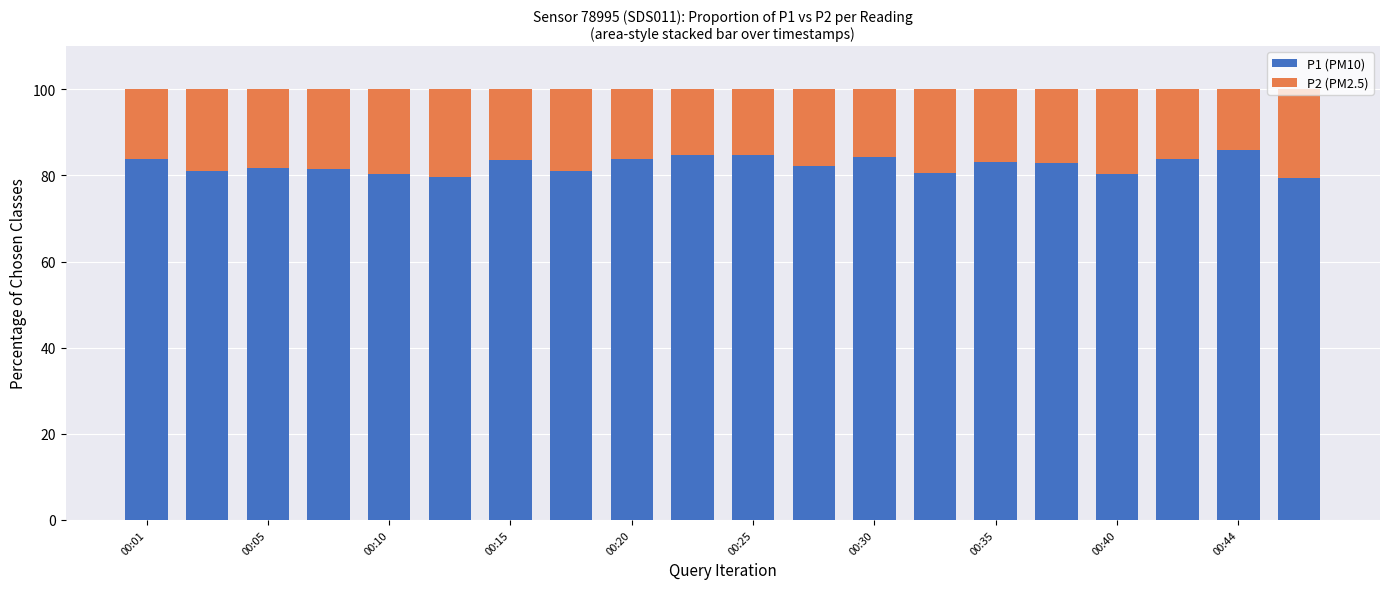

How many distinct data groups are displayed?

2